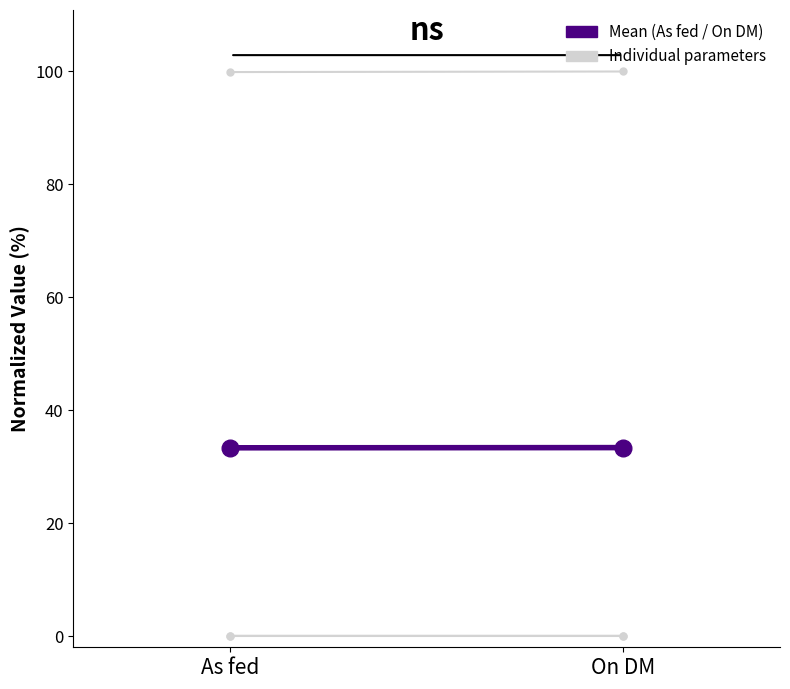

Which category has the highest value across all series?

On DM